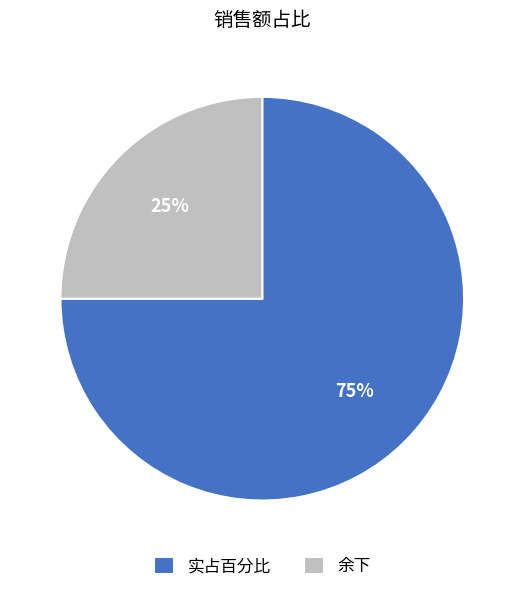

What percentage is the 余下 slice, to the nearest percent?

25%